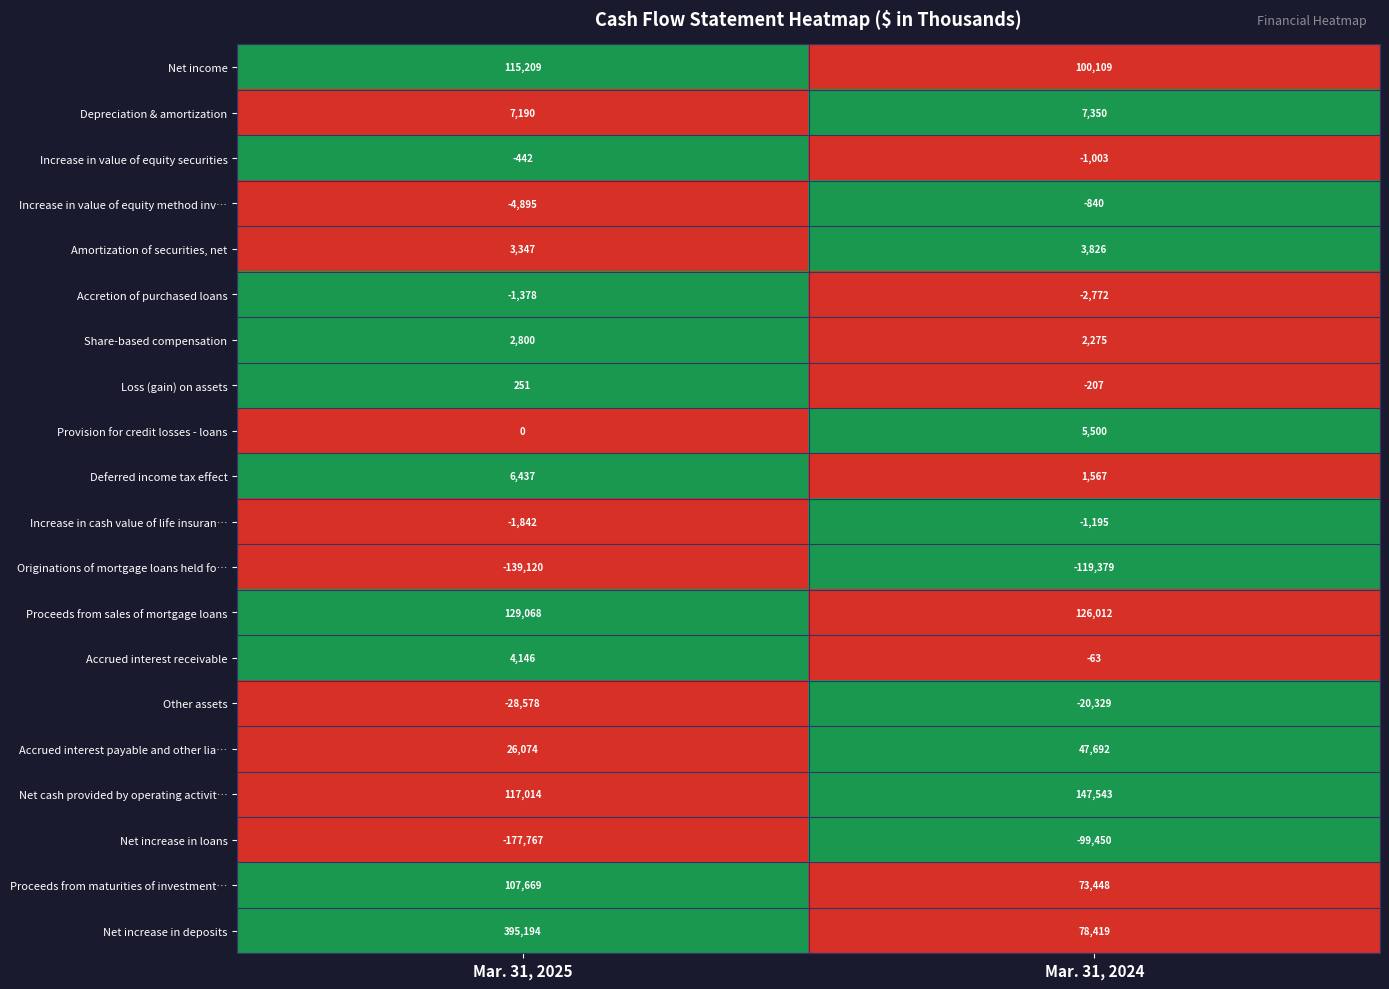

What is the difference between the Proceeds from sales of mortgage loans values at Mar. 31, 2025 and Mar. 31, 2024?

3056